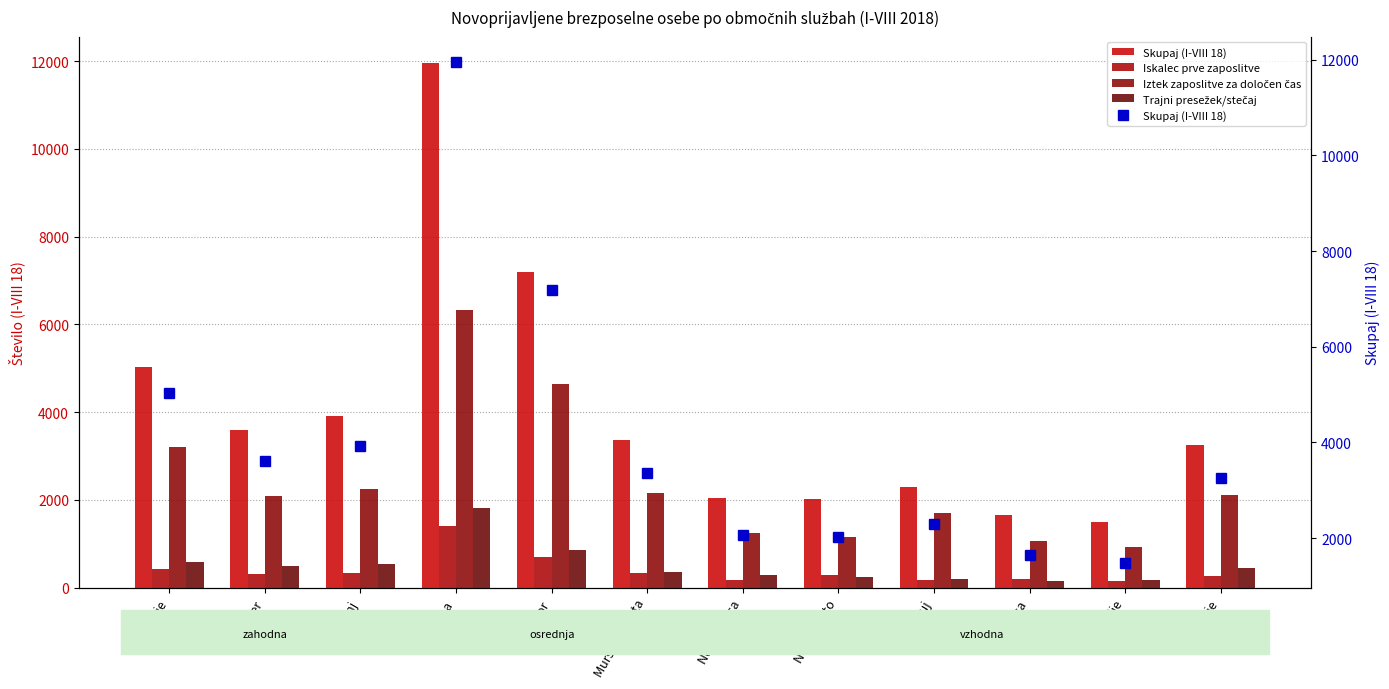

How many distinct data groups are displayed?

4